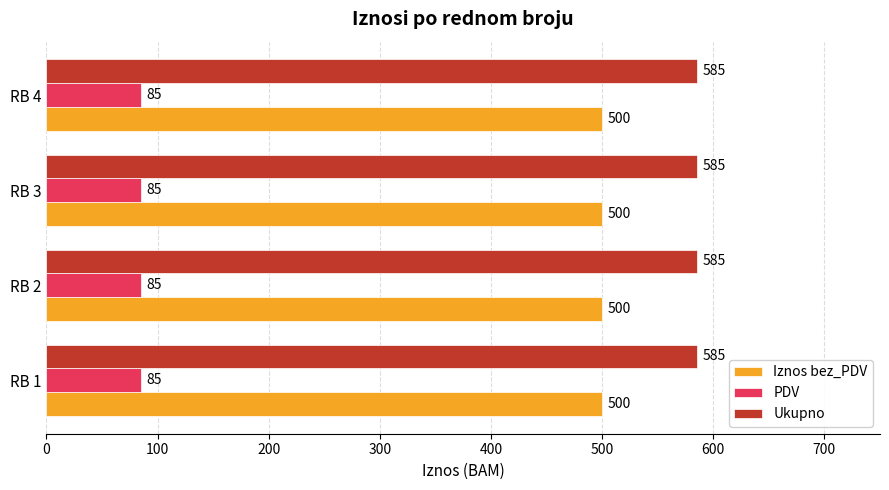

Is it true that Ukupno equals 129 at RB 1?

False